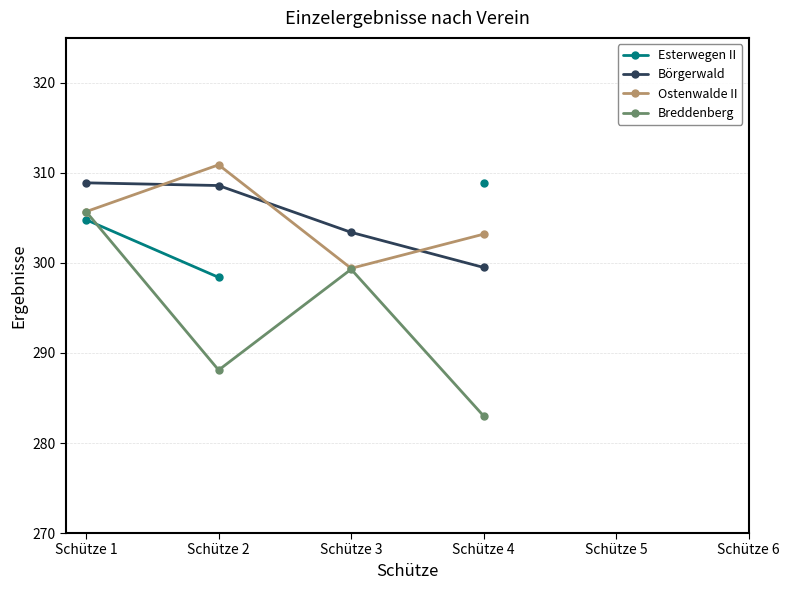

Where does the Breddenberg series first go above 305?

Schütze 1